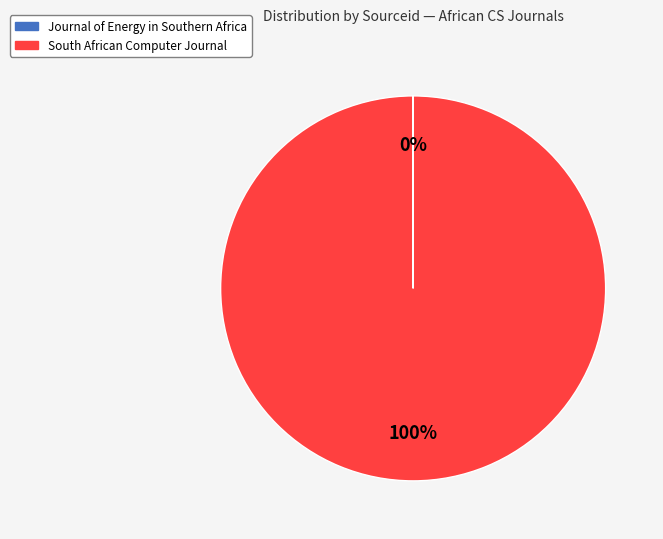

What is the largest slice in the pie chart?

South African Computer Journal